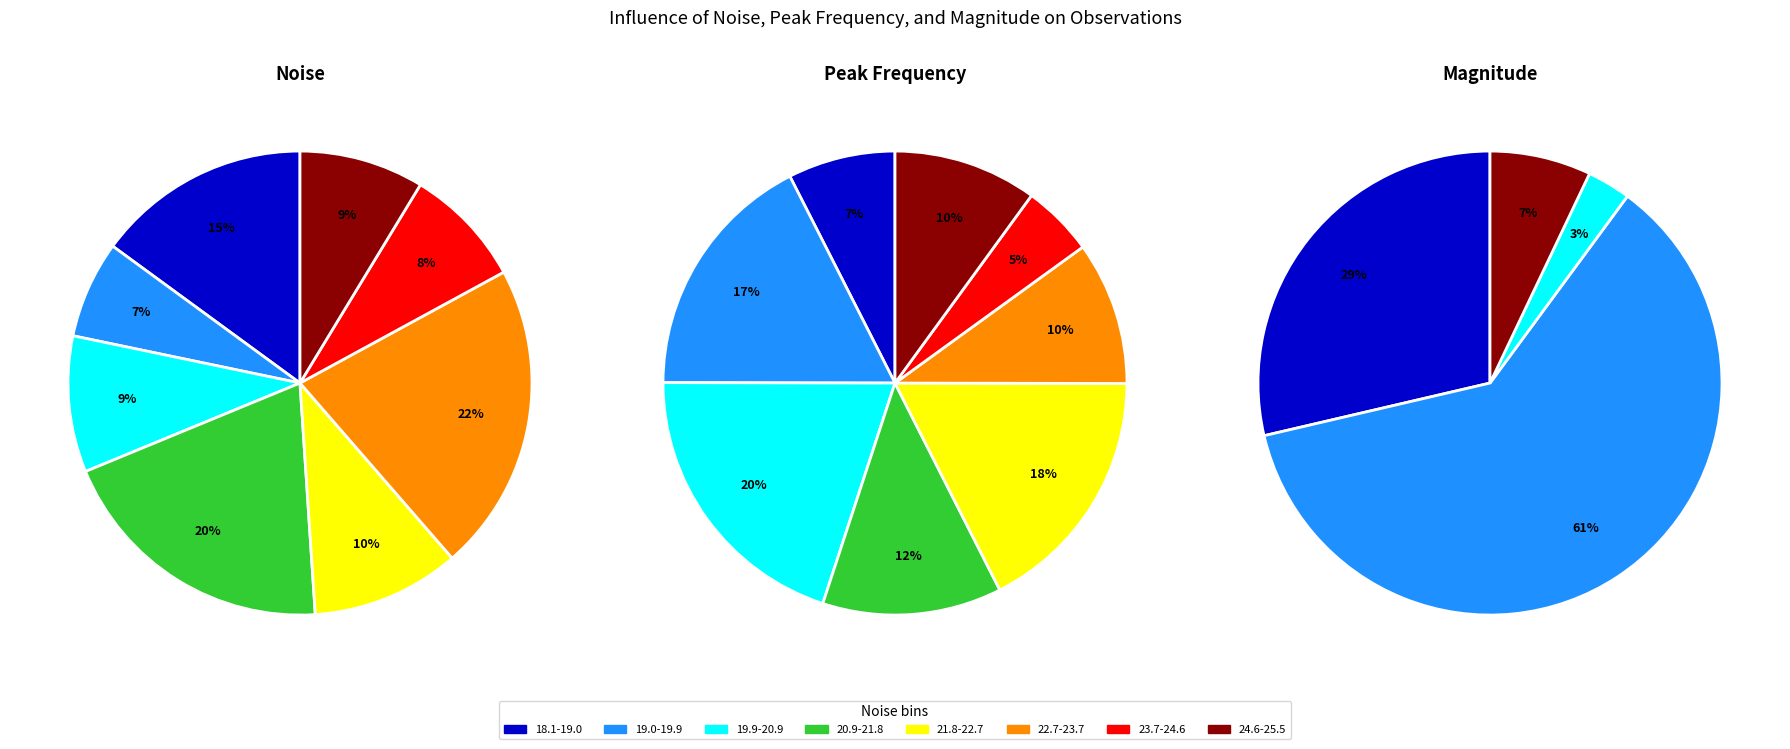

Between 7 and 8, which is larger?

8